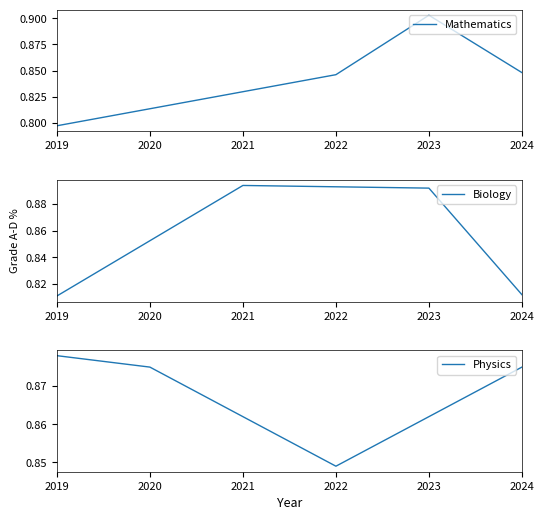

List the series in order of their overall mean, lowest first.

Mathematics, Biology, Physics